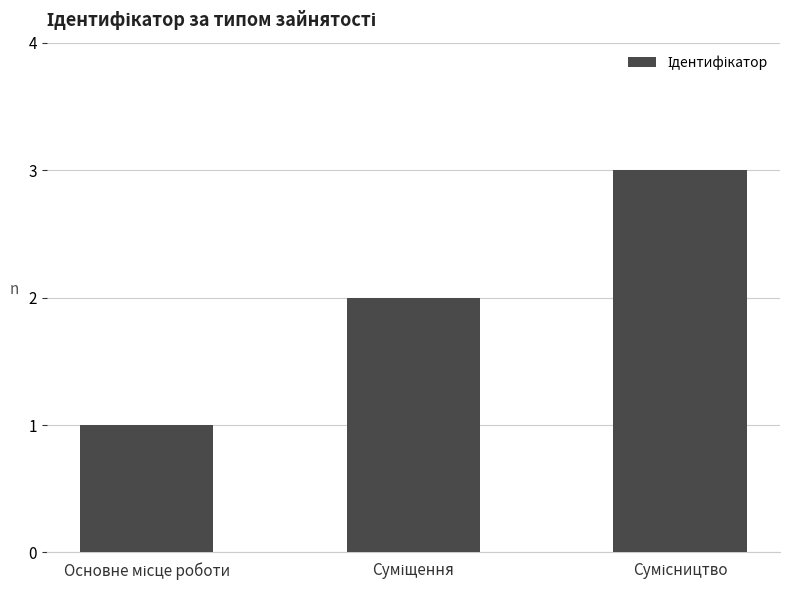

What is the difference between the maximum and minimum values?

2